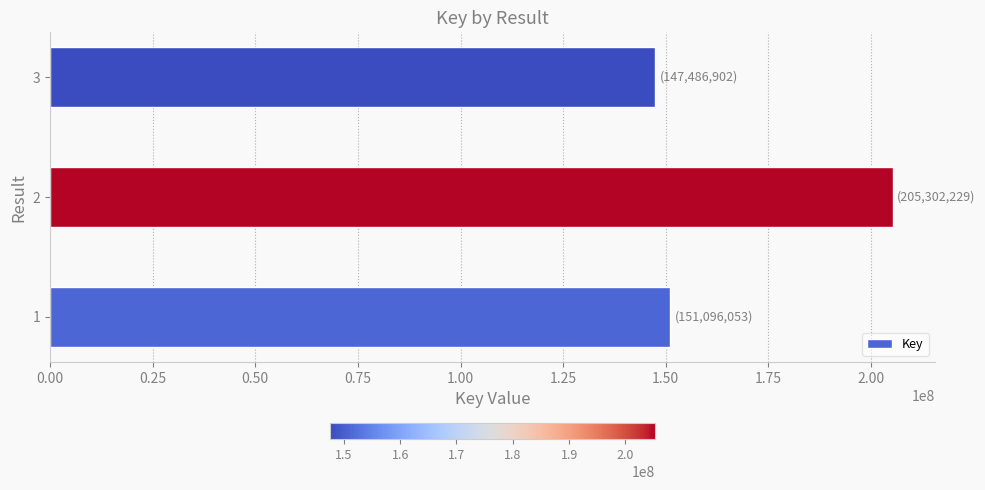

Is it true that the value at 2 is 205302229?

True